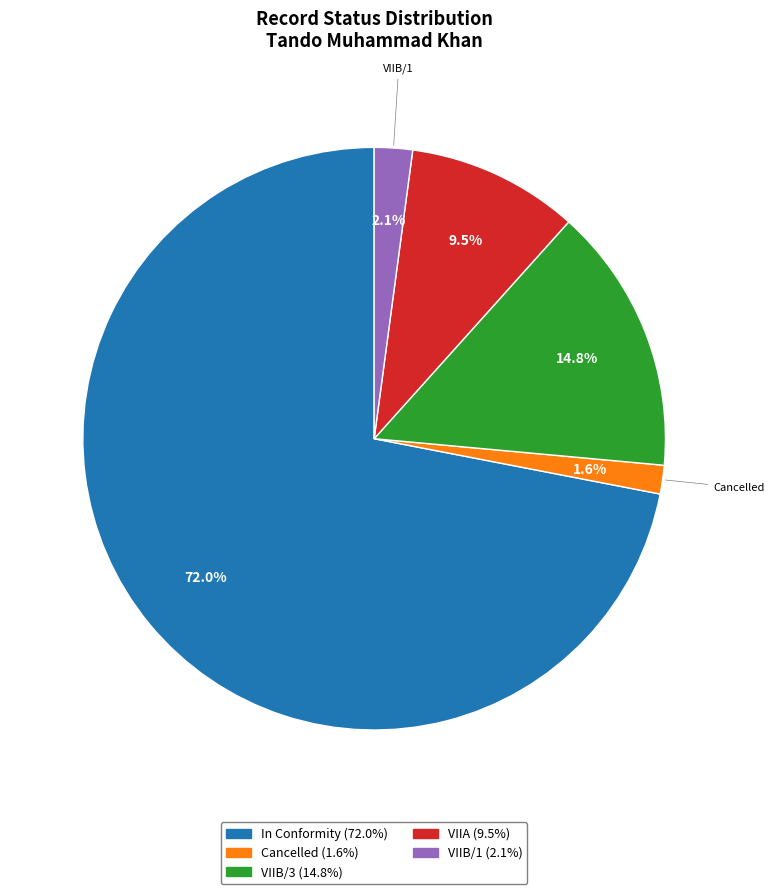

What portion of the pie excludes VIIA?

90.5%